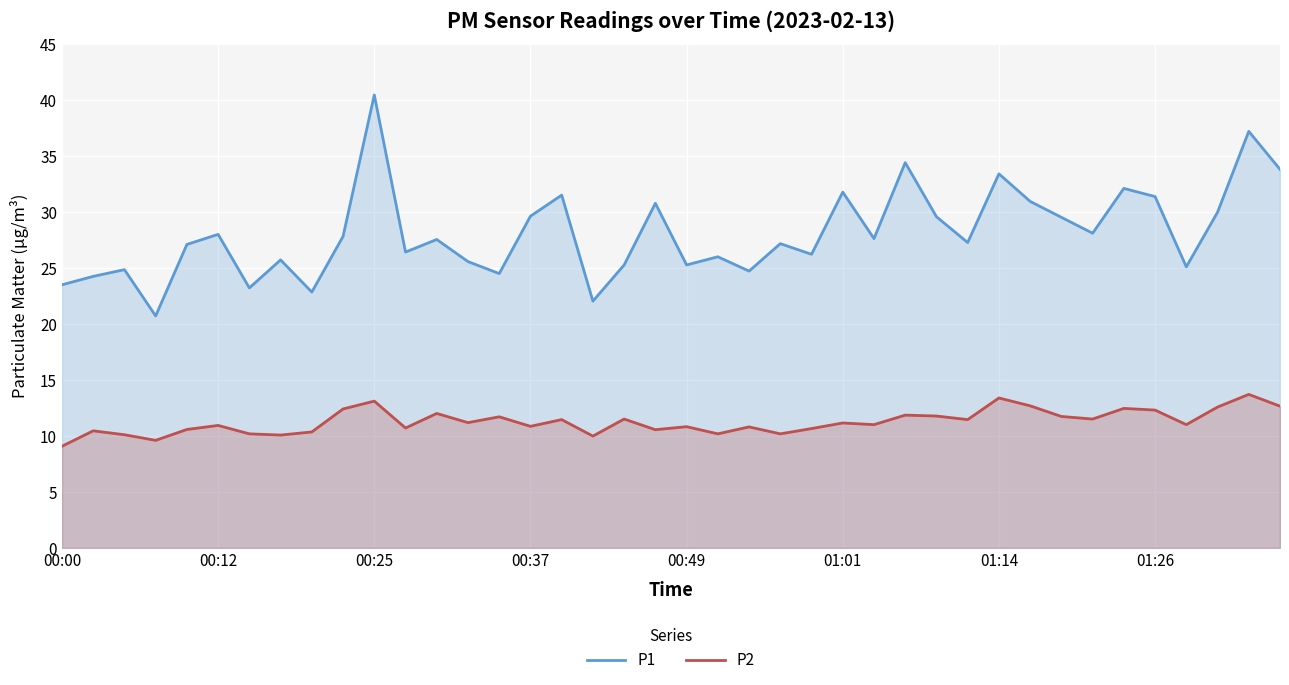

What is the highest value of the P2 series?

13.7